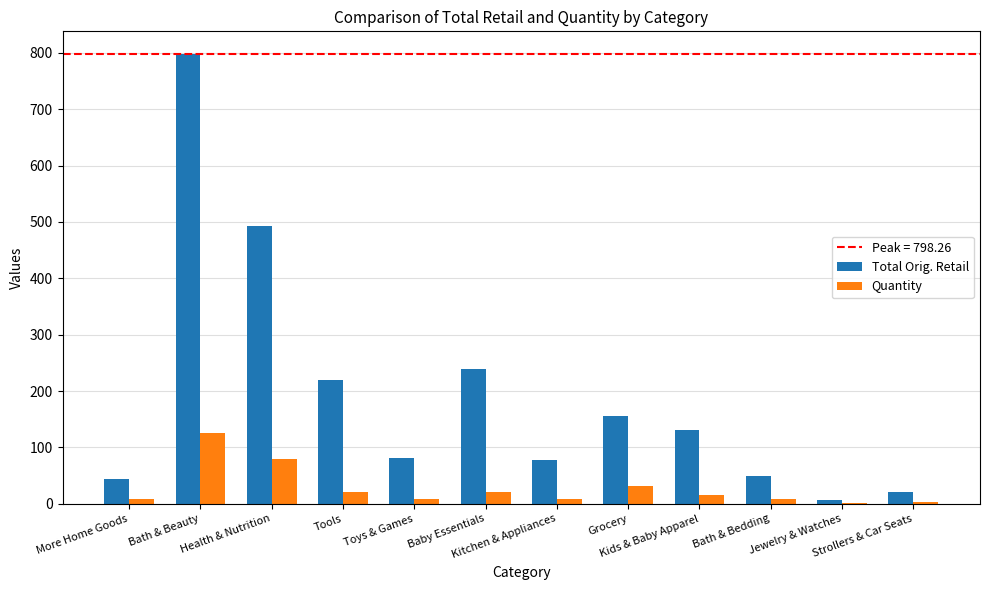

At which label does Quantity reach its peak?

Bath & Beauty